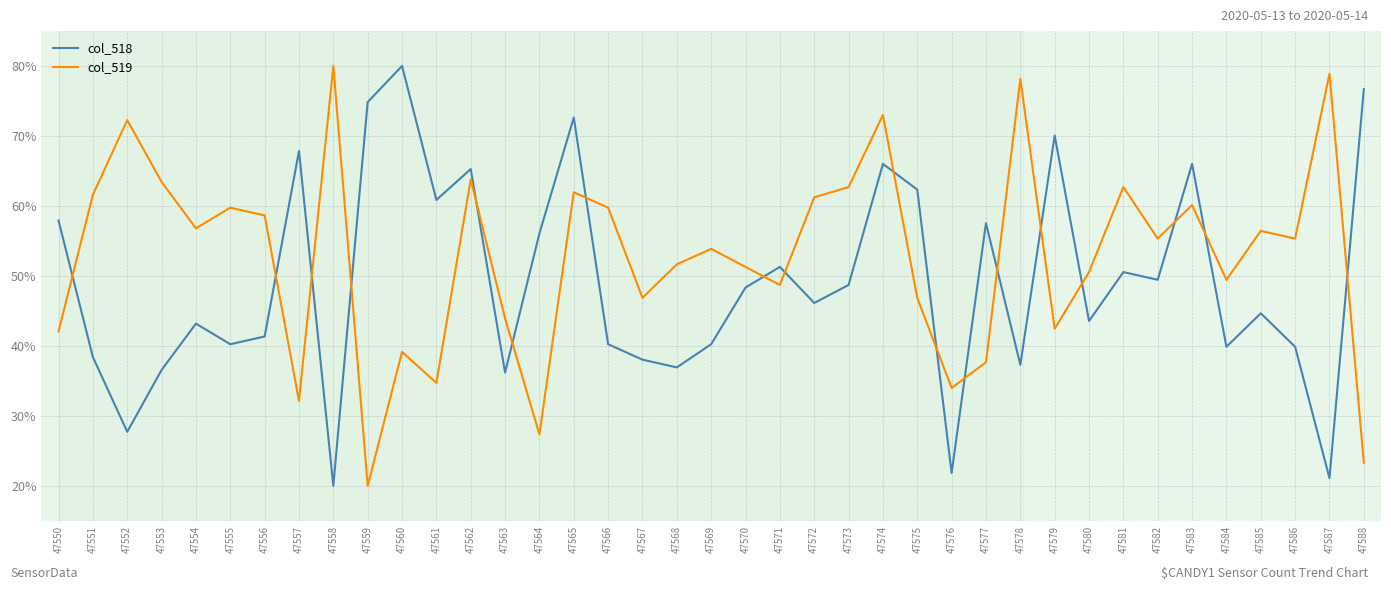

Rank the series by their average value, from highest to lowest.

col_519, col_518